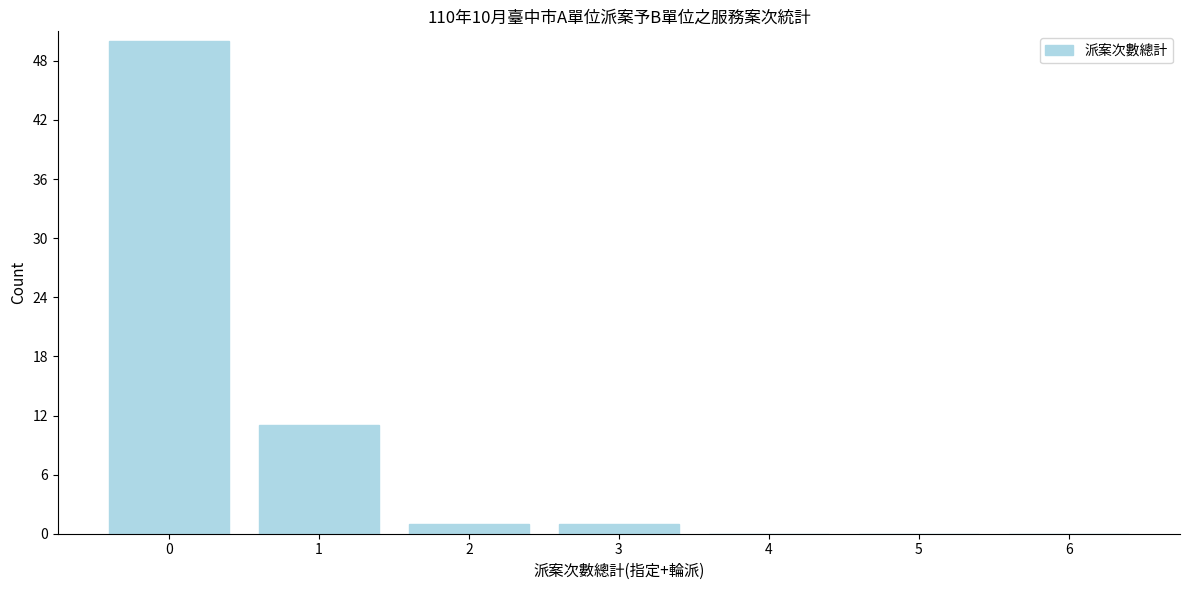

Reading left to right, extract all data points from this chart.

0=50	1=11	2=1	3=1	4=0	5=0	6=0